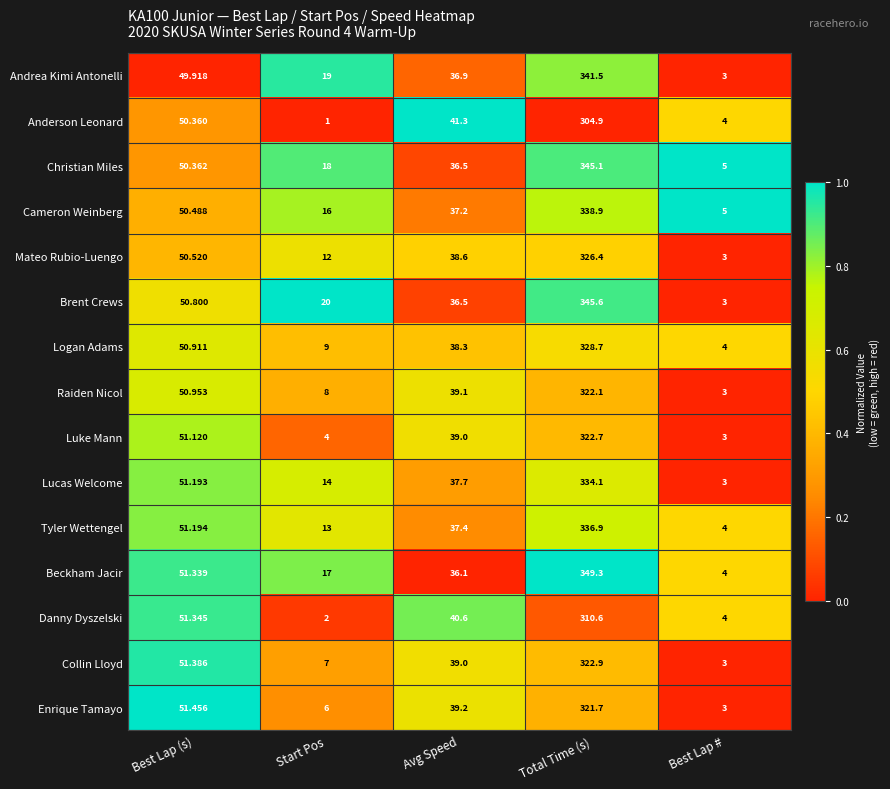

Rank the categories by Raiden Nicol value from lowest to highest.

Best Lap #, Start Pos, Avg Speed, Best Lap (s), Total Time (s)